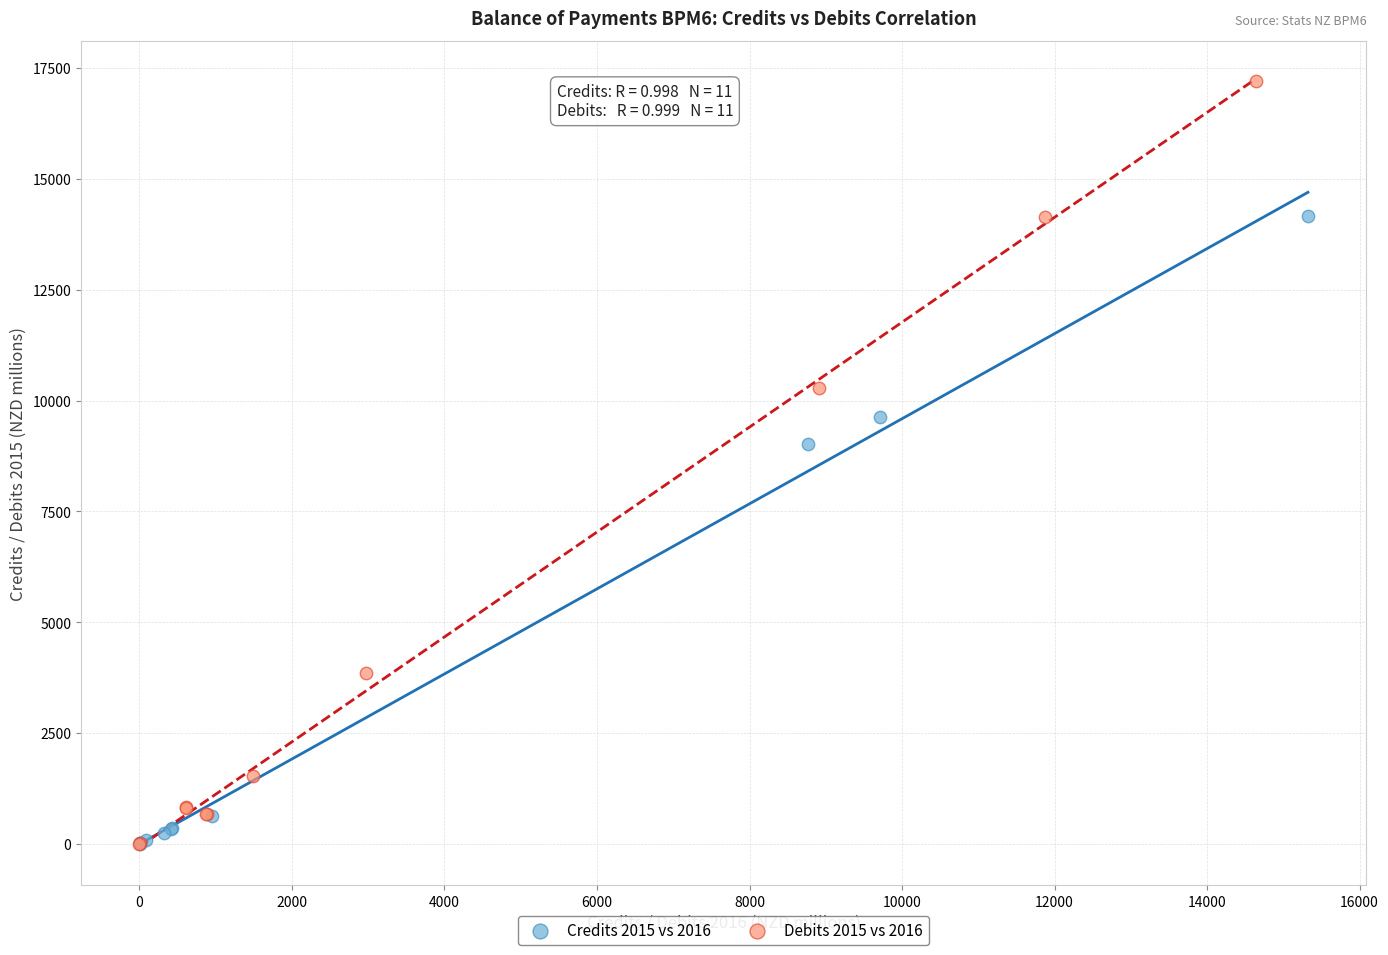

Which series has the largest Y range (max minus min)?

Debits 2015 vs 2016